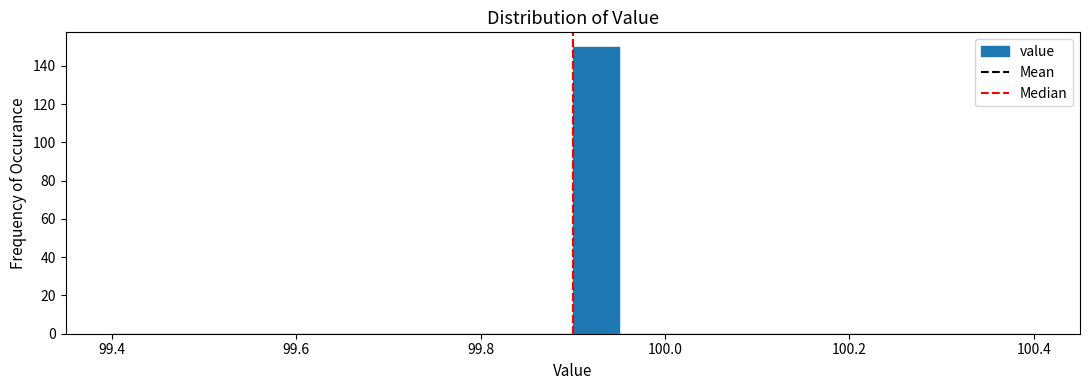

Read against the x-axis, roughly where is the centre of the tallest bar?

99.92